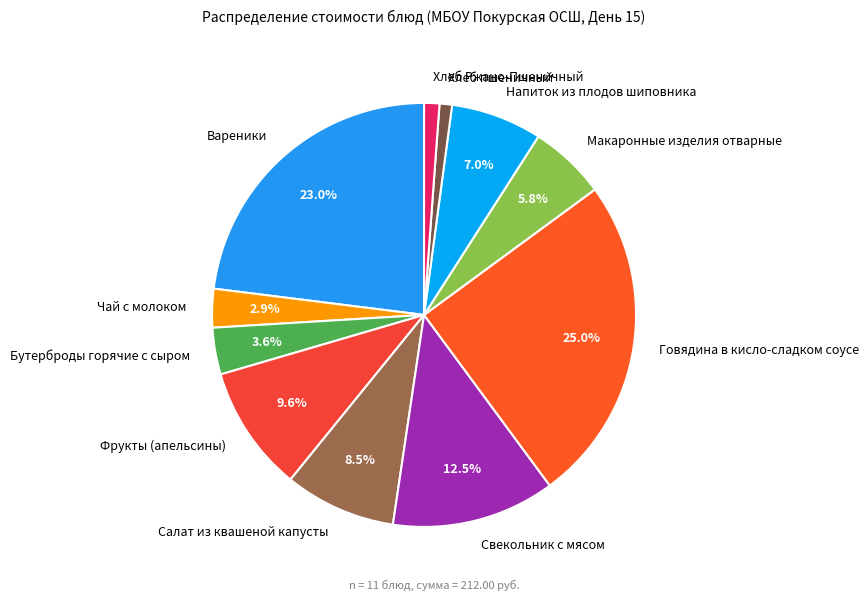

To the nearest percent, what is the difference between the Вареники and Хлеб Ржано-Пшеничный slice percentages?

22%